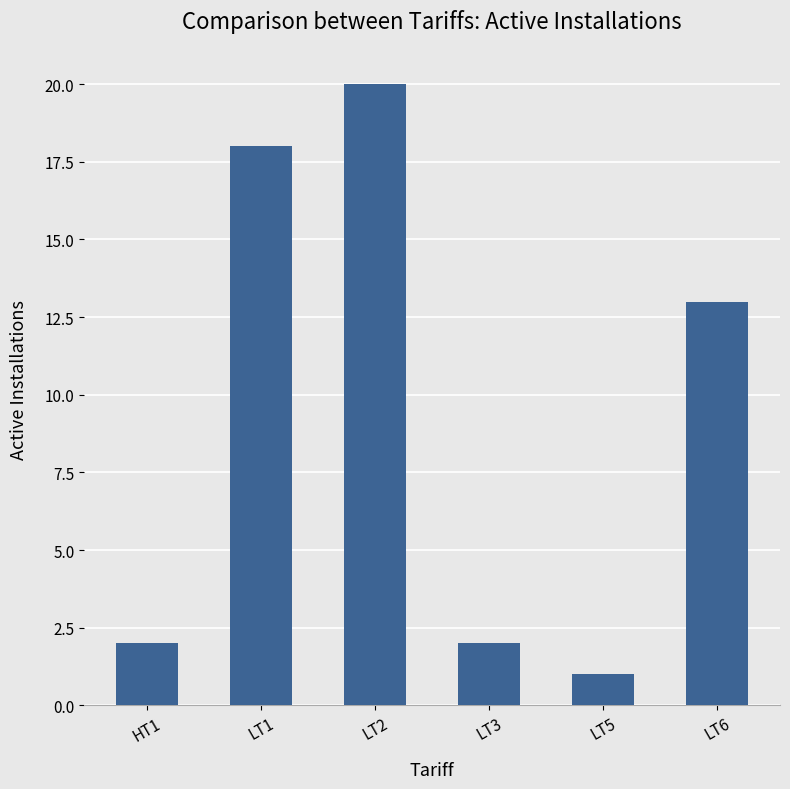

What is the difference between the maximum and minimum values?

19